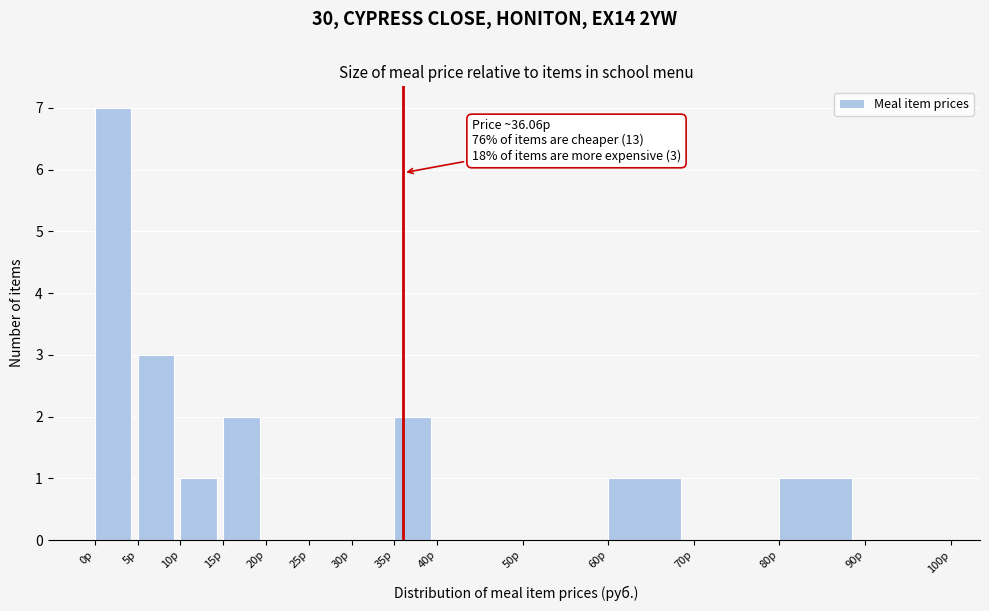

Over which range of the x-axis is the bar tallest?

0 to 5